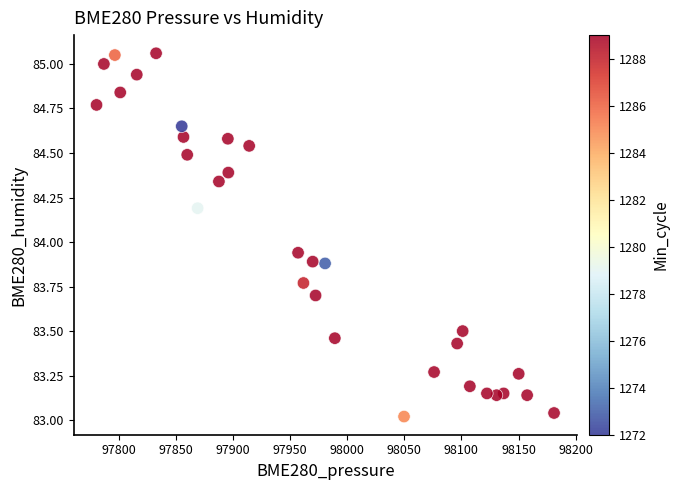

What is the range of X values (max minus min)?

400.5